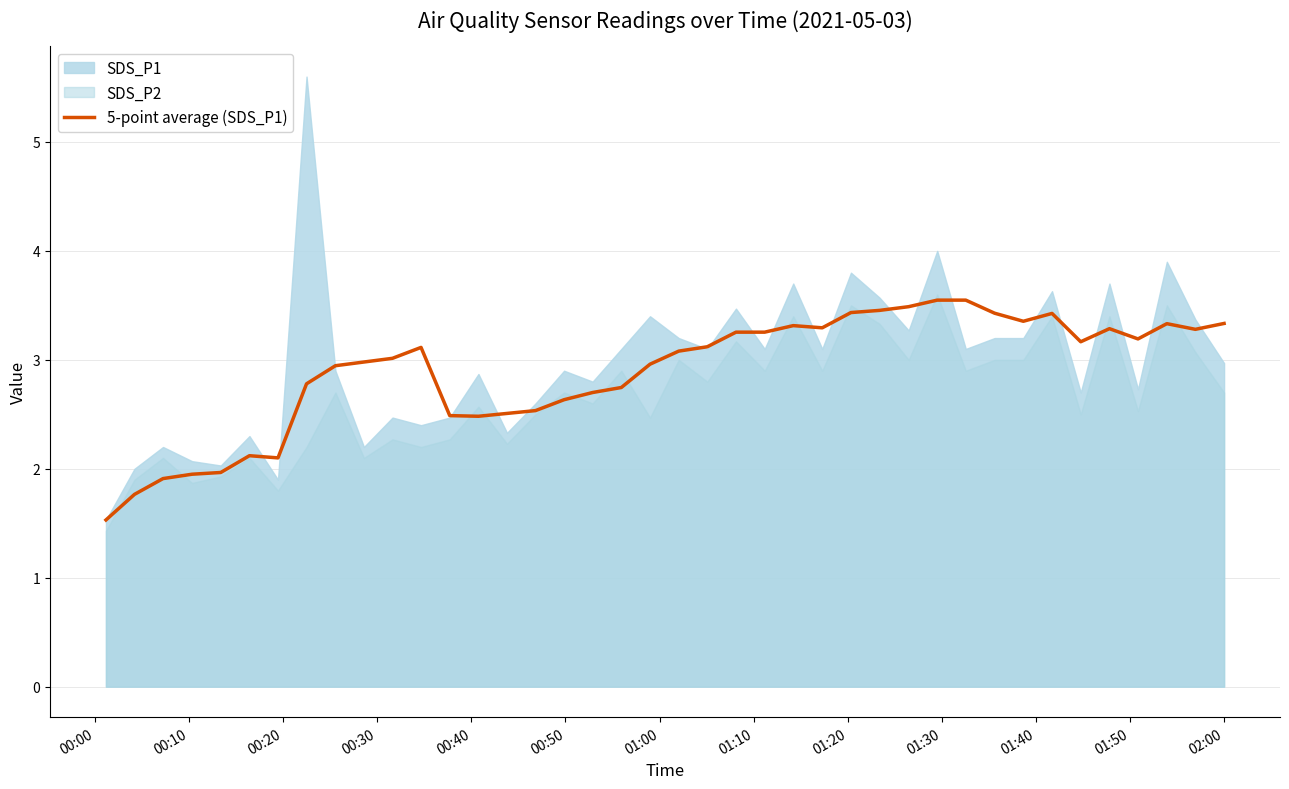

Which category has the lowest value across all series?

00:00